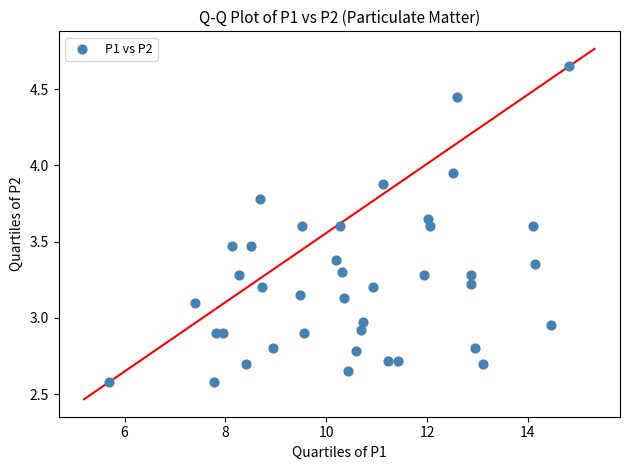

What is the range of Y values (max minus min)?

2.1